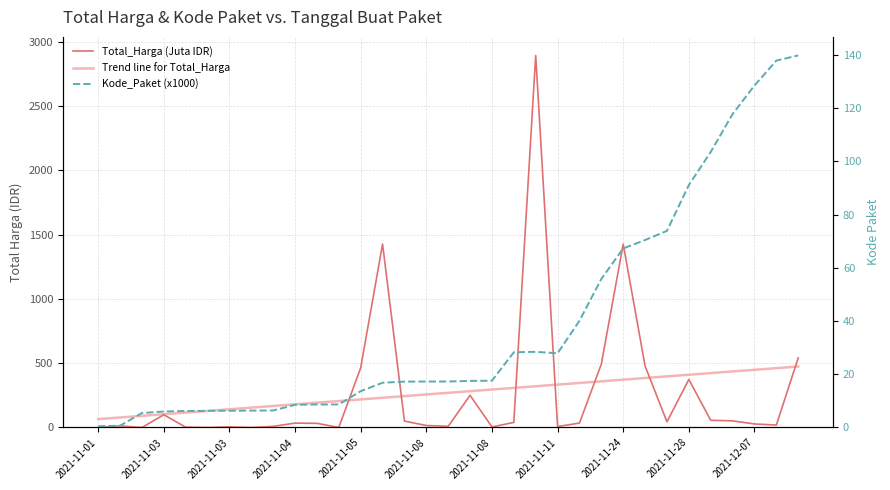

List the series in order of their peak value, highest first.

Total_Harga (Juta IDR), Trend line for Total_Harga, Kode_Paket (x1000)